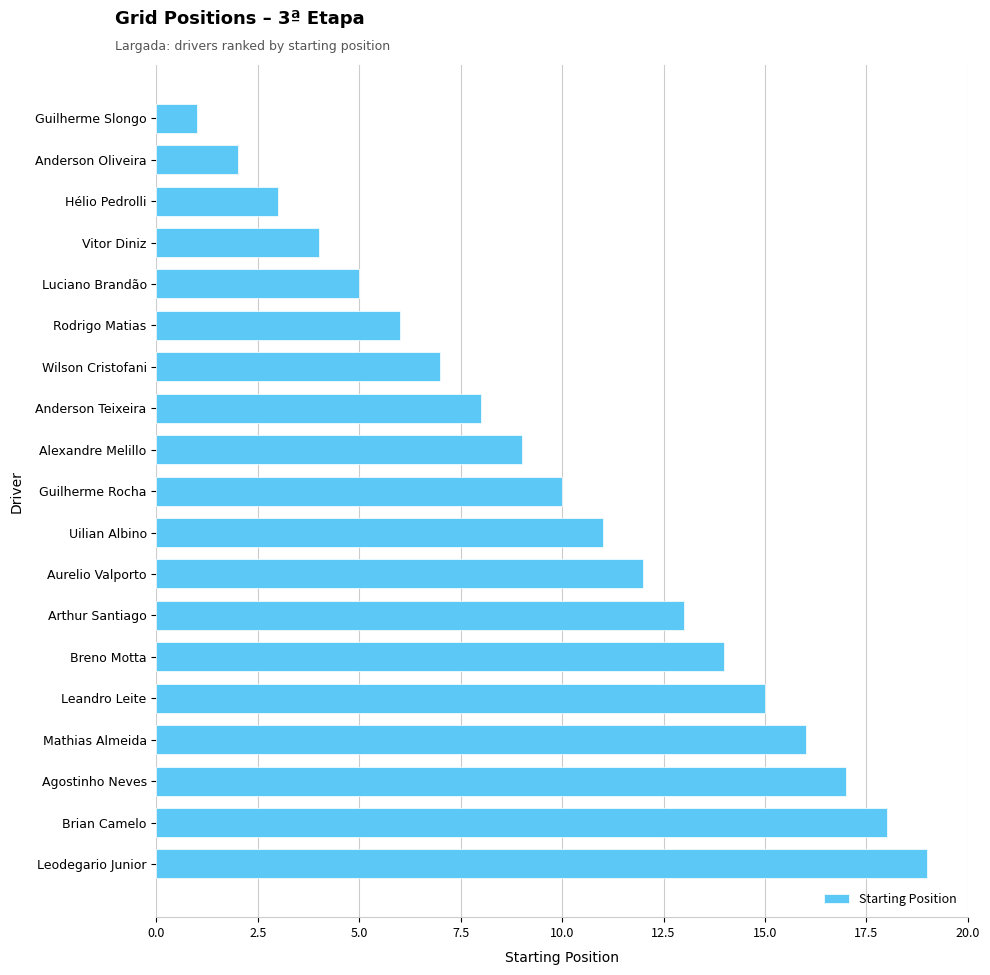

Reading top to bottom, what are all the values shown in this chart?

Guilherme Slongo=1	Anderson Oliveira=2	Hélio Pedrolli=3	Vitor Diniz=4	Luciano Brandão=5	Rodrigo Matias=6	Wilson Cristofani=7	Anderson Teixeira=8	Alexandre Melillo=9	Guilherme Rocha=10	Uilian Albino=11	Aurelio Valporto=12	Arthur Santiago=13	Breno Motta=14	Leandro Leite=15	Mathias Almeida=16	Agostinho Neves=17	Brian Camelo=18	Leodegario Junior=19